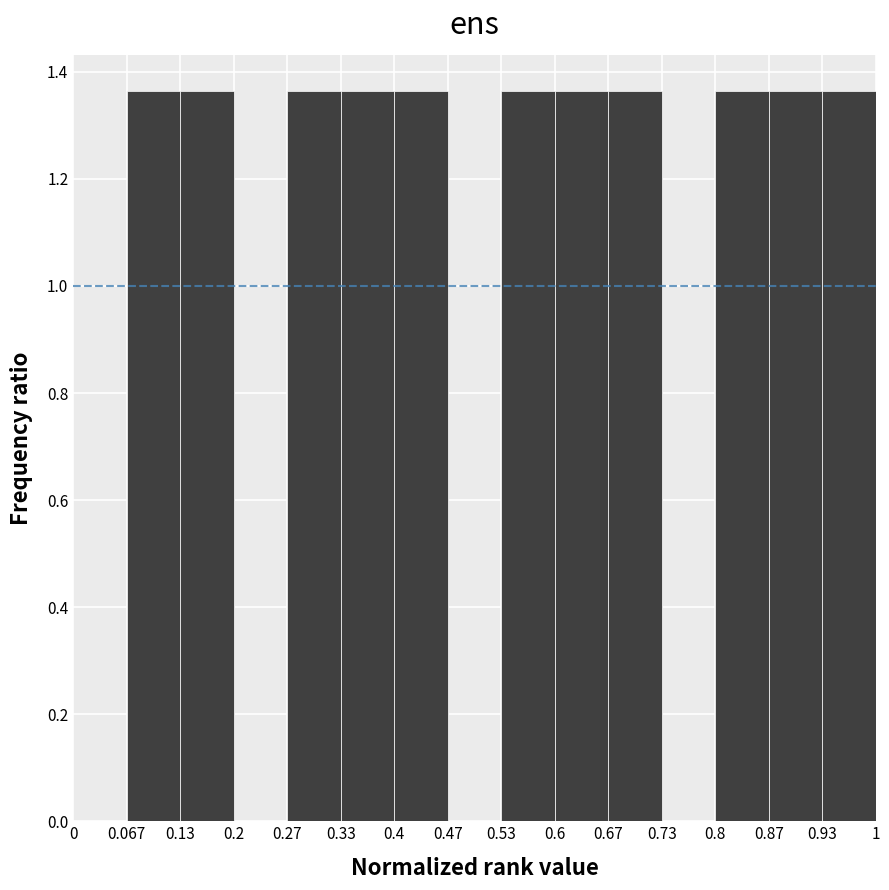

How tall is the bar that spans 0.27 to 0.33 on the x-axis? The values are not printed on the chart, so give them approximately, as read against the axis.

1.36